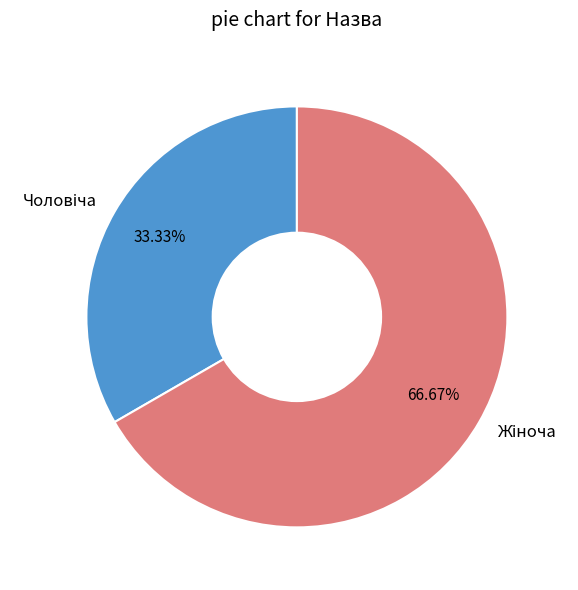

Does any single category account for the majority?

Yes